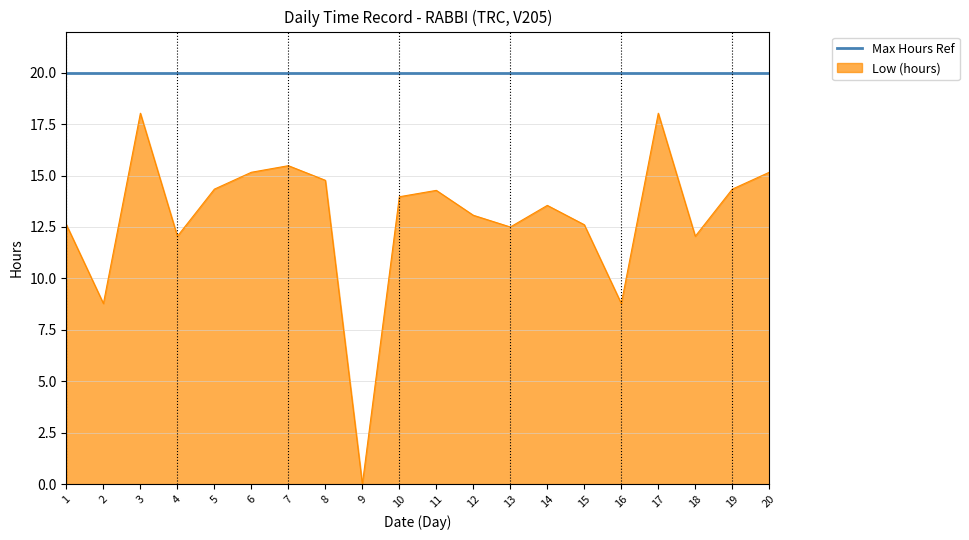

What is the difference between the maximum and minimum values in the Low (hours) series?

18.0